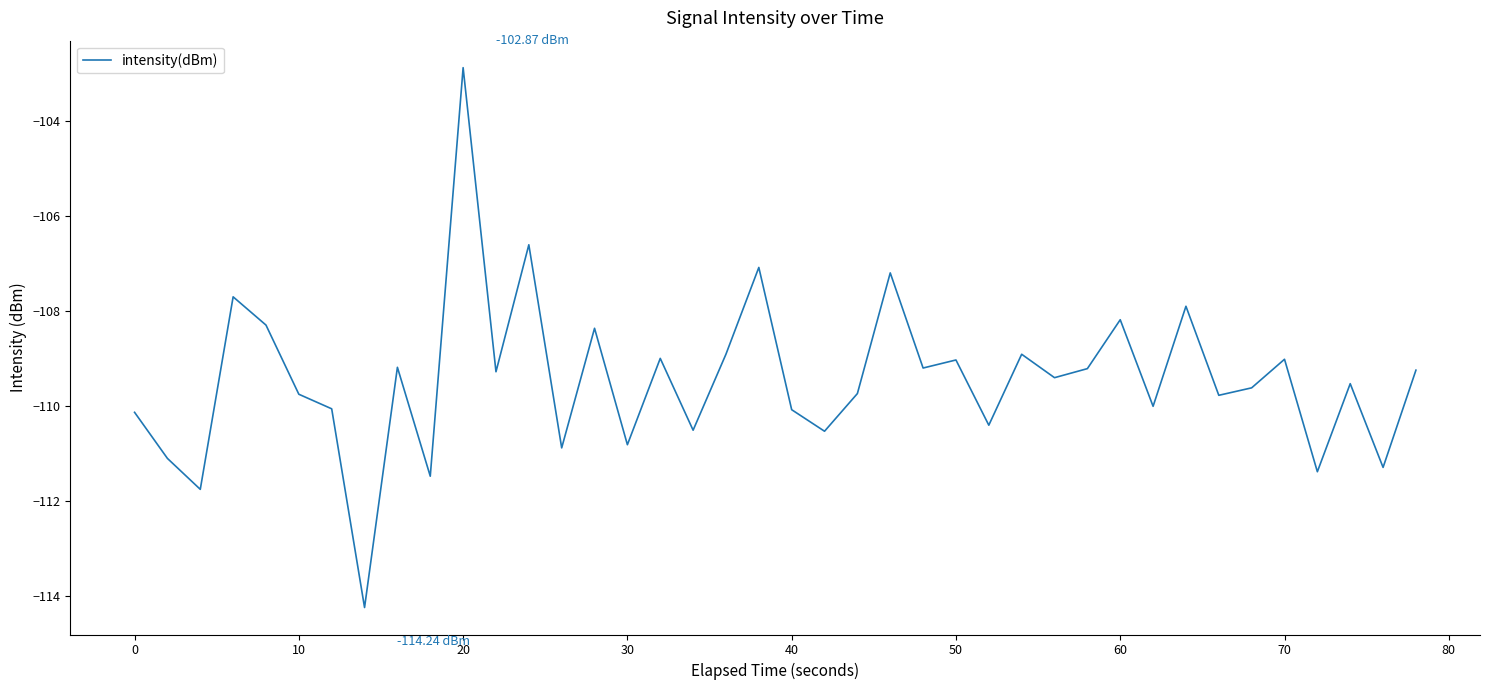

What is the difference between the maximum and minimum values?

11.4